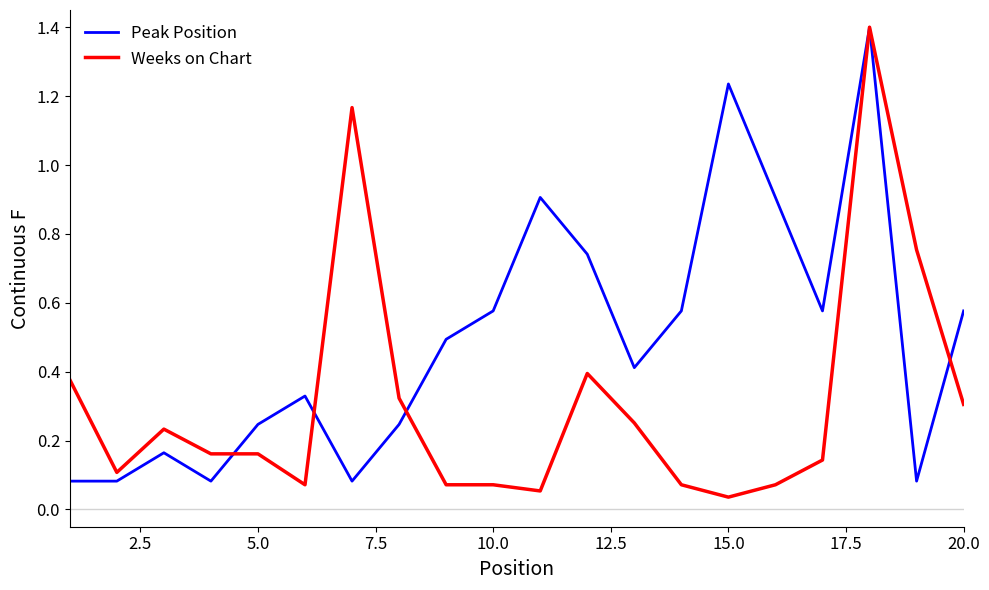

What is the highest value of the Weeks on Chart series?

1.4